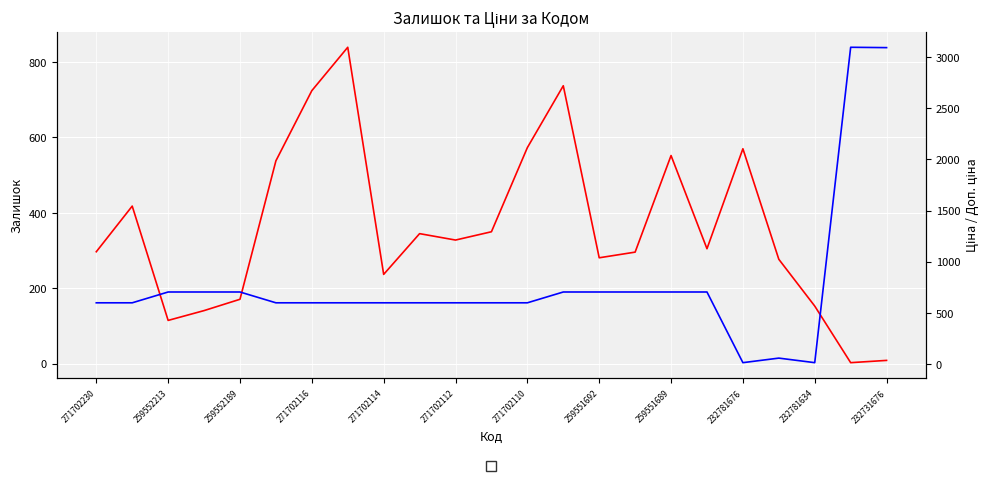

Which series has the largest range (max minus min)?

Ціна